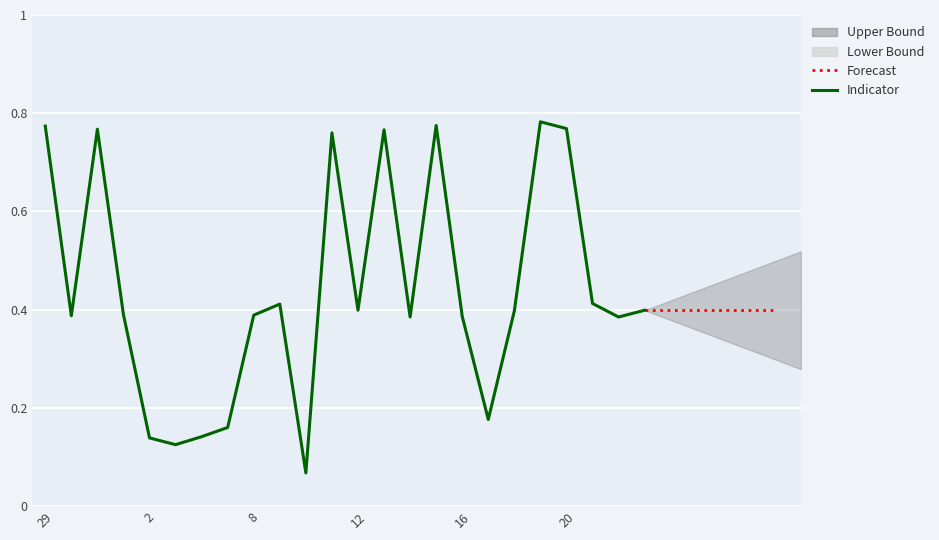

What is the label of the 4th point from the left?

1